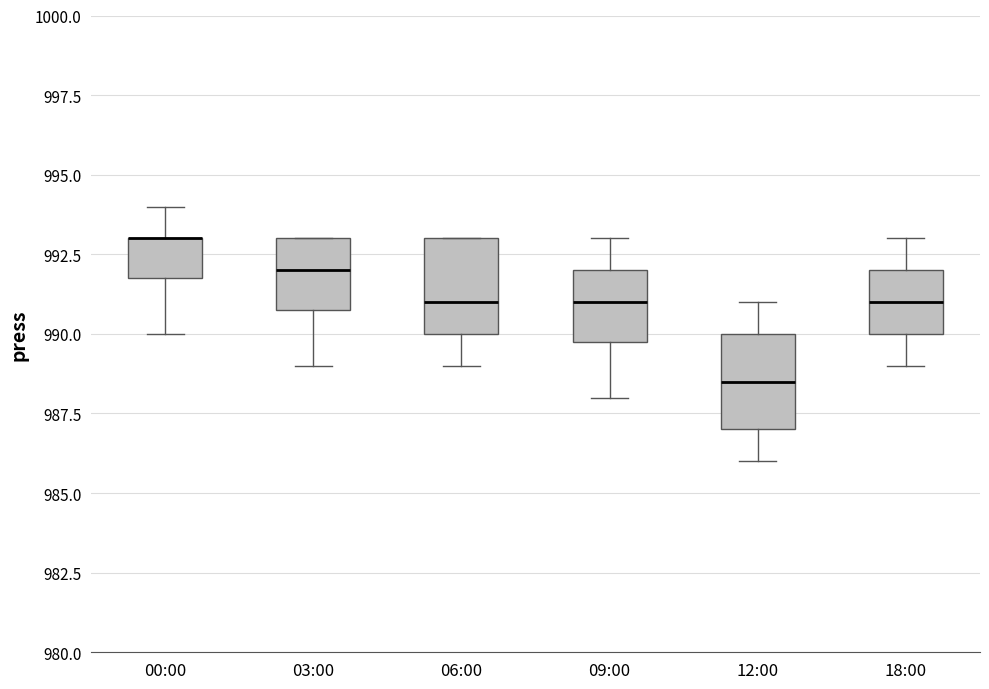

Reading left to right, transcribe this box plot: for each box, give where its median line is, the range the box spans, and where its two whiskers end, as read against the y-axis. The values are not printed on the chart, so give them approximately, as read against the axis.

00:00: median 993.0 (drawn on the box's upper edge), box 992.0 to 993.0, whiskers 990.0 to 994.0
03:00: median 992.0, box 991.0 to 993.0, whiskers 989.0 to 993.0
06:00: median 991.0, box 990.0 to 993.0, whiskers 989.0 to 993.0
09:00: median 991.0, box 990.0 to 992.0, whiskers 988.0 to 993.0
12:00: median 988.5, box 987.0 to 990.0, whiskers 986.0 to 991.0
18:00: median 991.0, box 990.0 to 992.0, whiskers 989.0 to 993.0